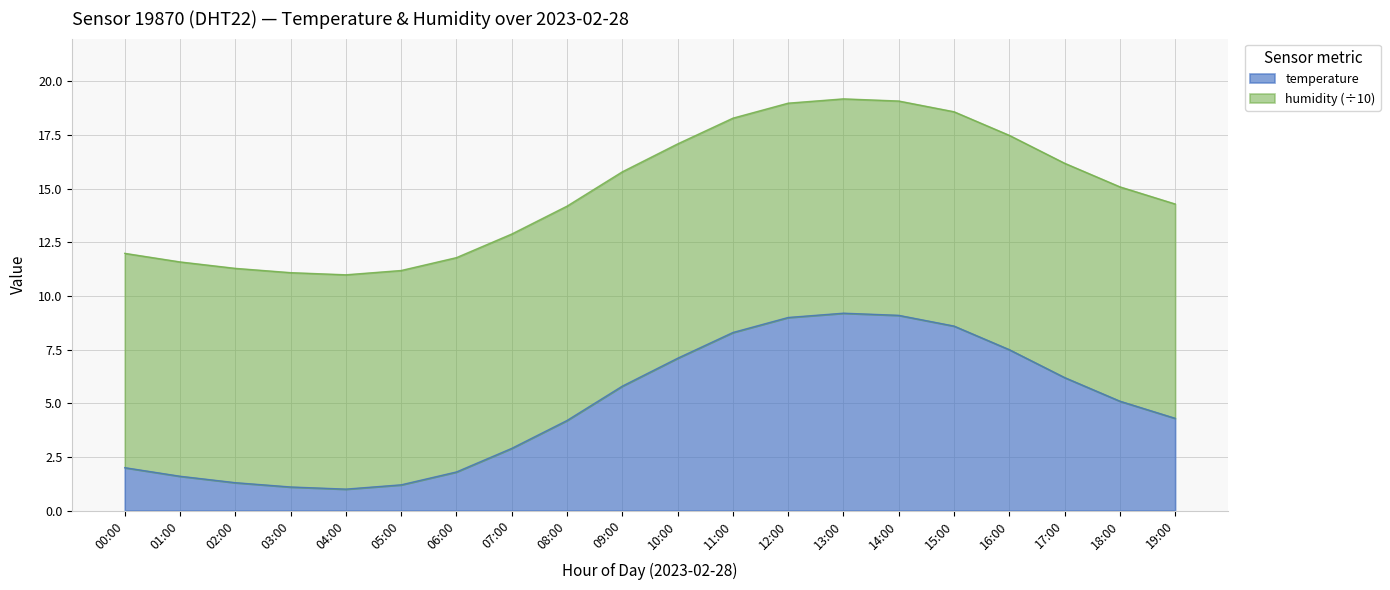

What is the approximate value at 11:00?

8.3